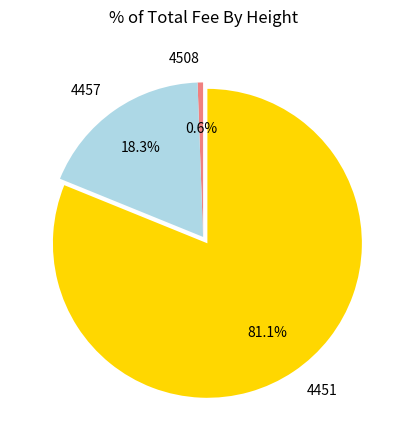

The 4457 slice represents 18% of the pie. True or false?

True